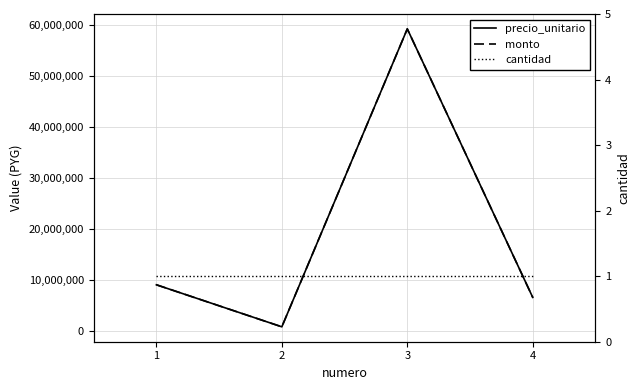

How many lines are shown in the chart?

3